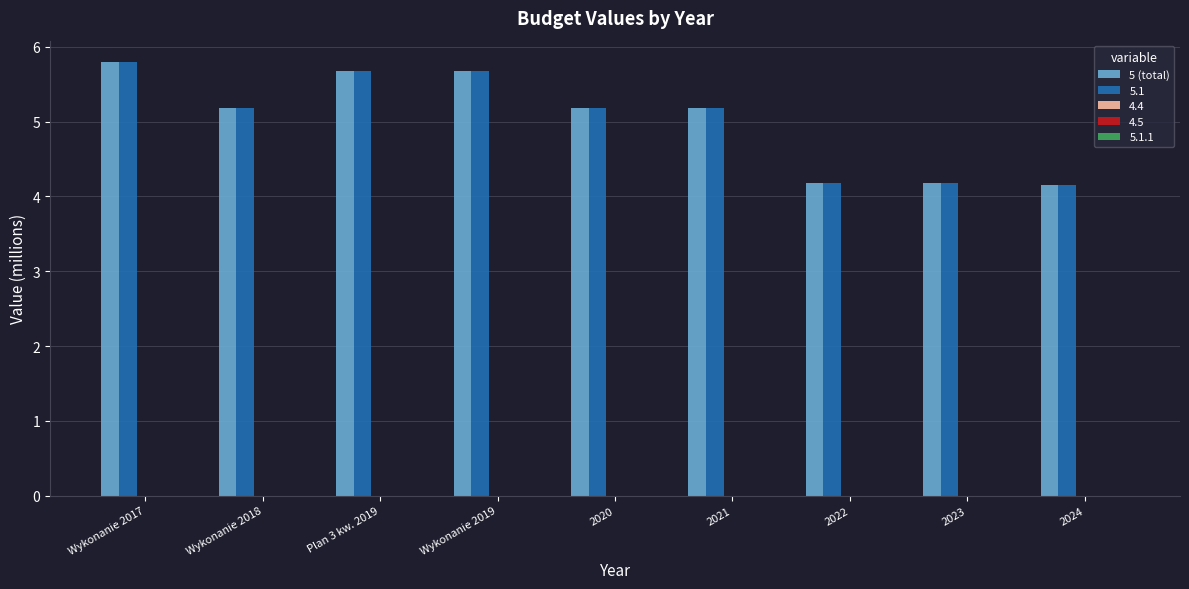

What is the maximum value shown in the chart?

5.8